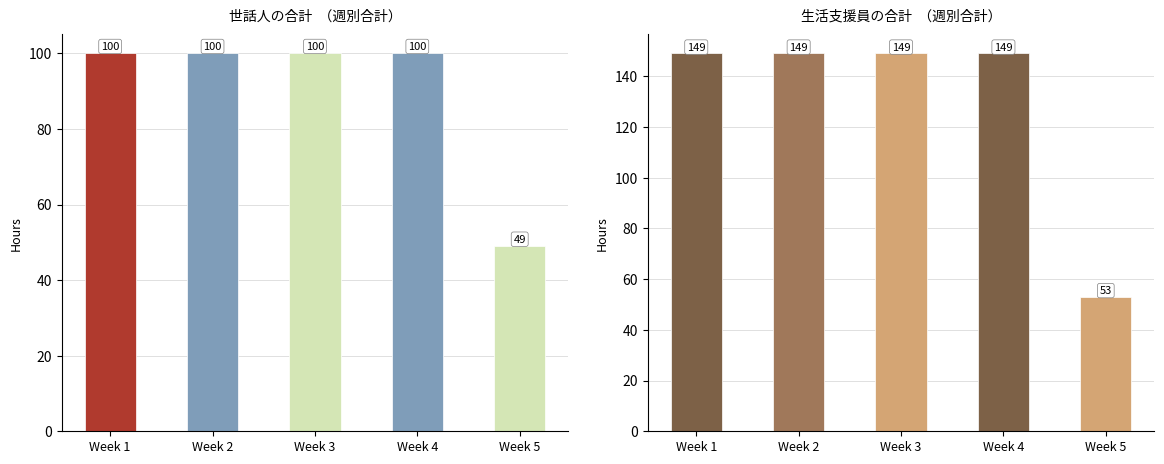

What is the total value across all series at Week 5?

102